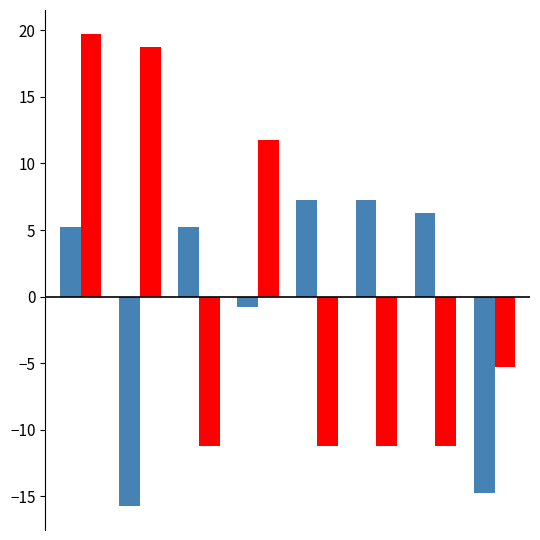

What is the greatest value displayed?

19.8